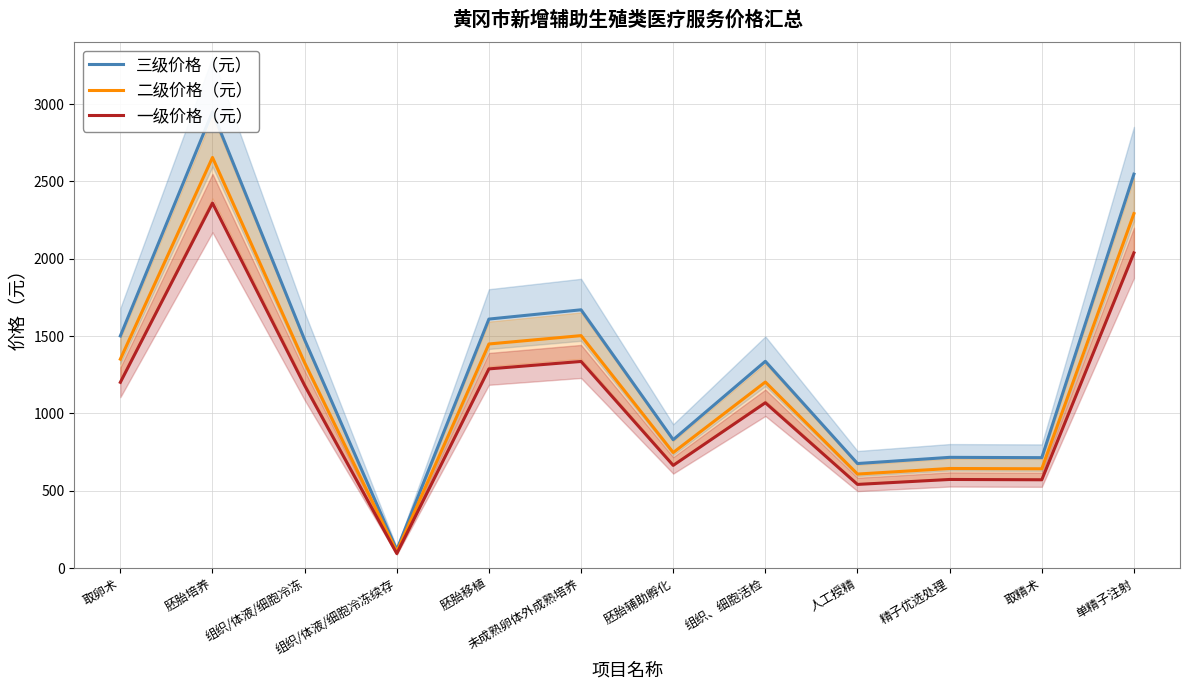

Which series has the widest spread of values?

三级价格（元）